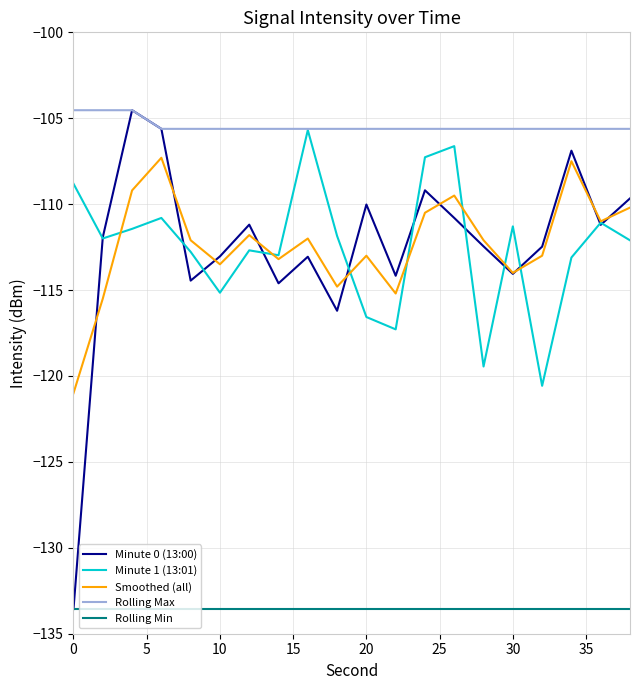

True or false: Smoothed (all) and Rolling Max intersect in this chart.

False